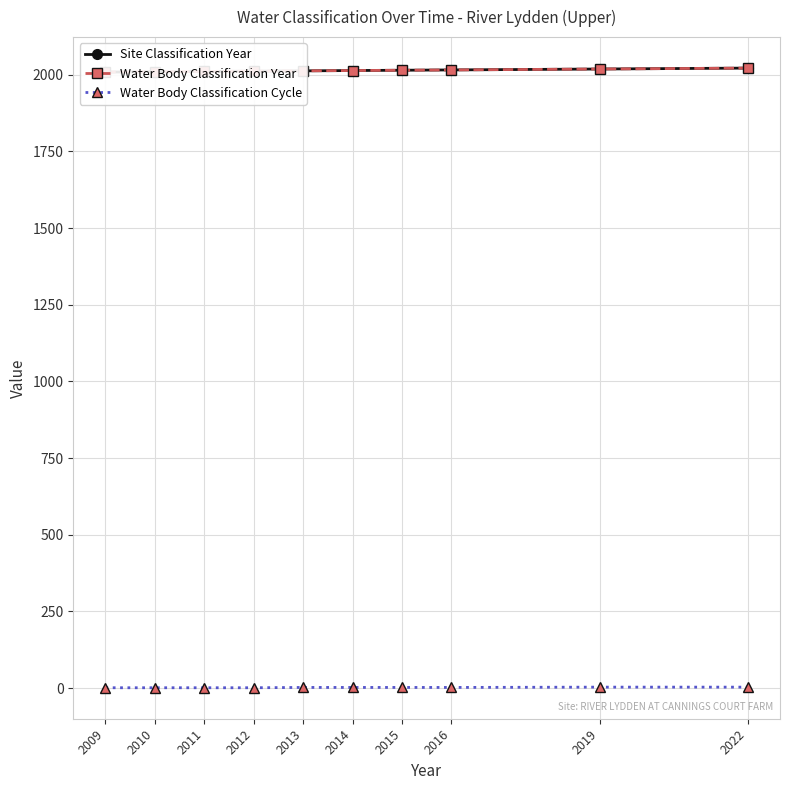

What is the difference between the second highest and minimum values in the Site Classification Year series?

10